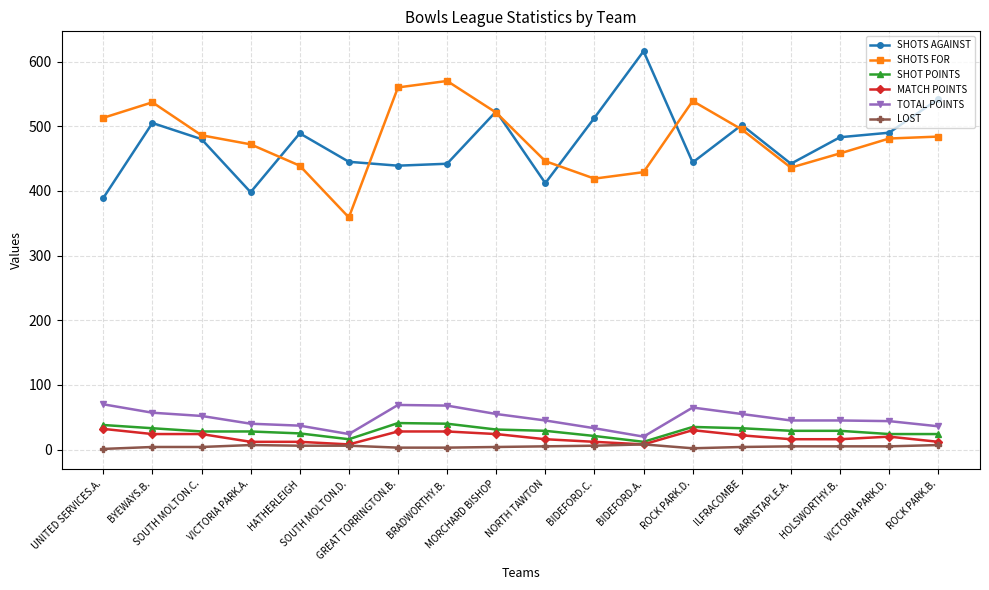

What are all the series names shown in the legend?

SHOTS AGAINST, SHOTS FOR, SHOT POINTS, MATCH POINTS, TOTAL POINTS, LOST